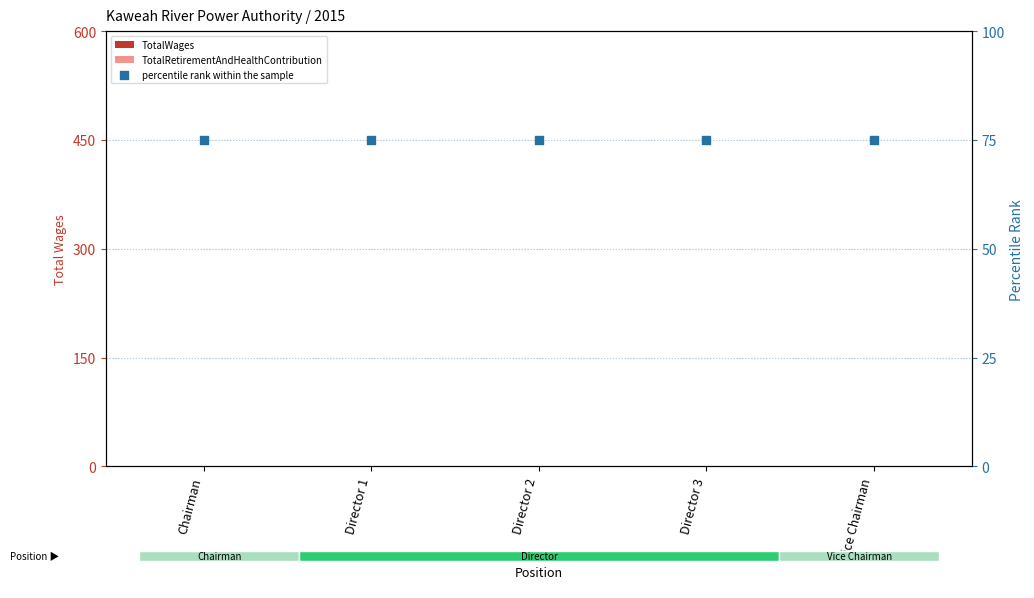

Which series has the widest spread of Y values?

TotalWages